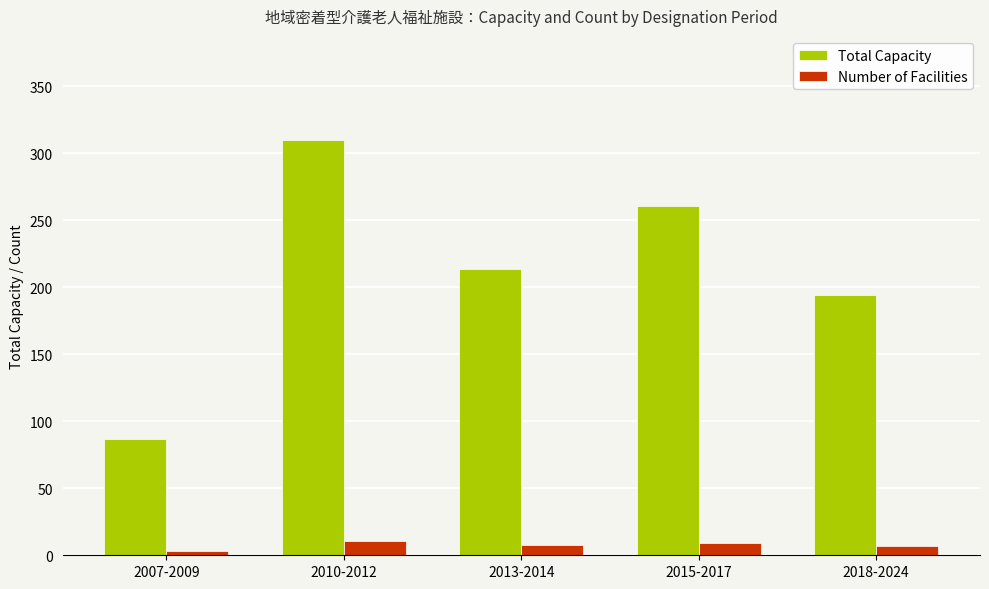

The value of Total Capacity at 2013-2014 is 348. True or false?

False